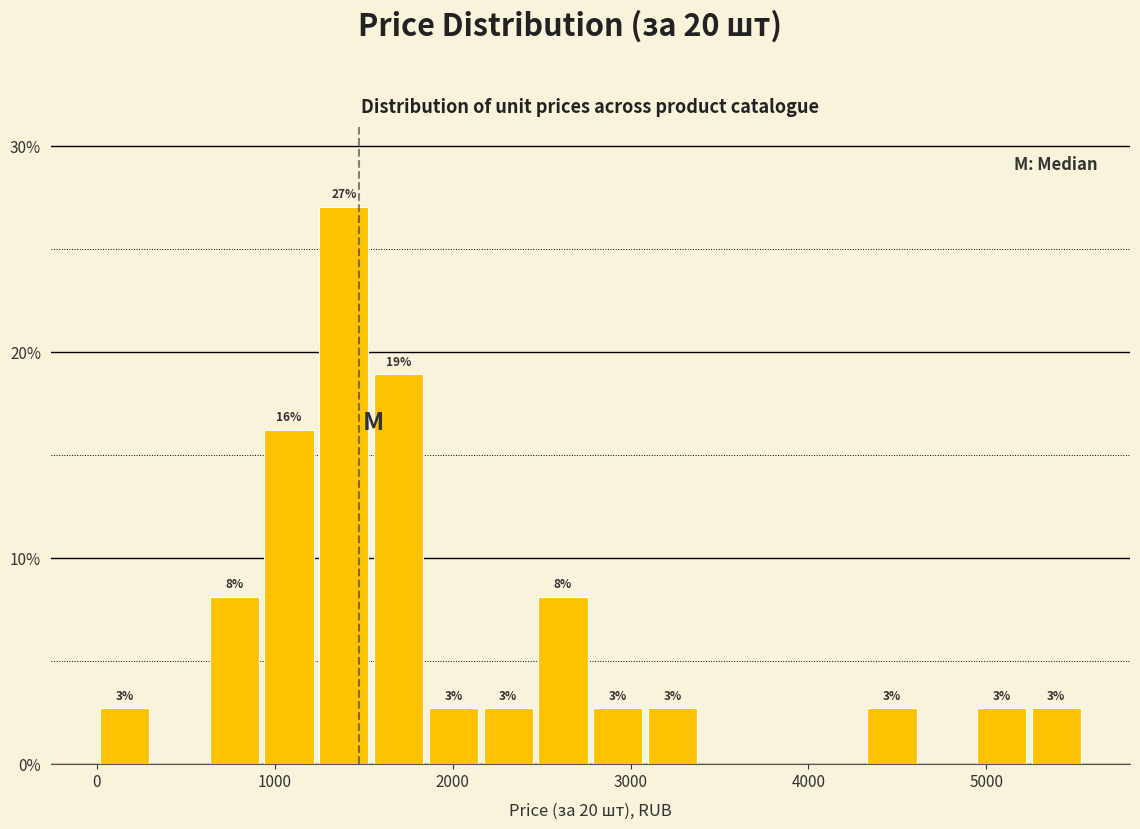

Around what value on the x-axis is the tallest bar? Give the approximate position of its centre, as read against the axis.

1400